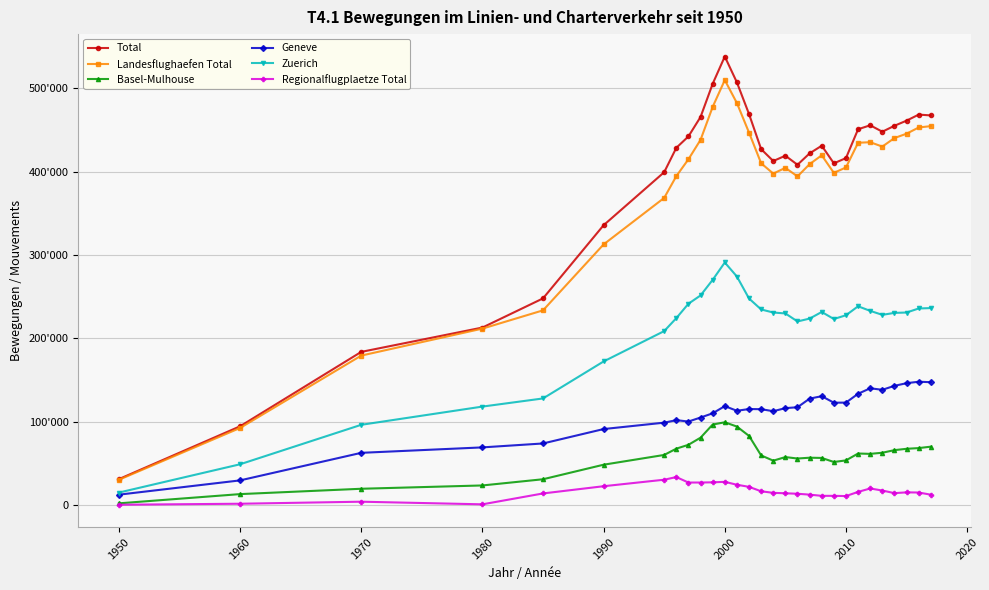

What is the difference between the maximum and second lowest values in the Zuerich series?

241772